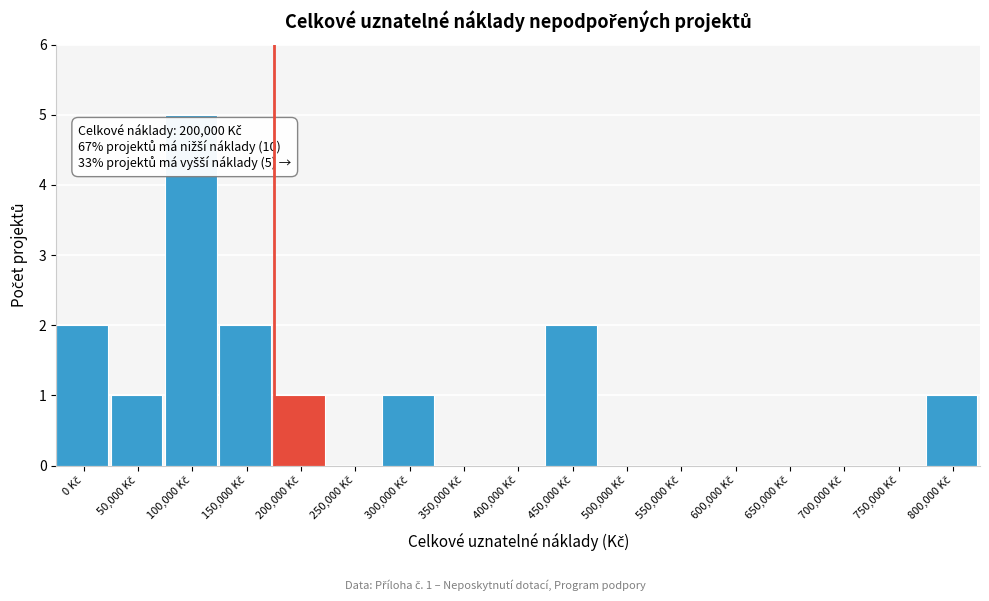

What is the maximum value shown in the chart?

5